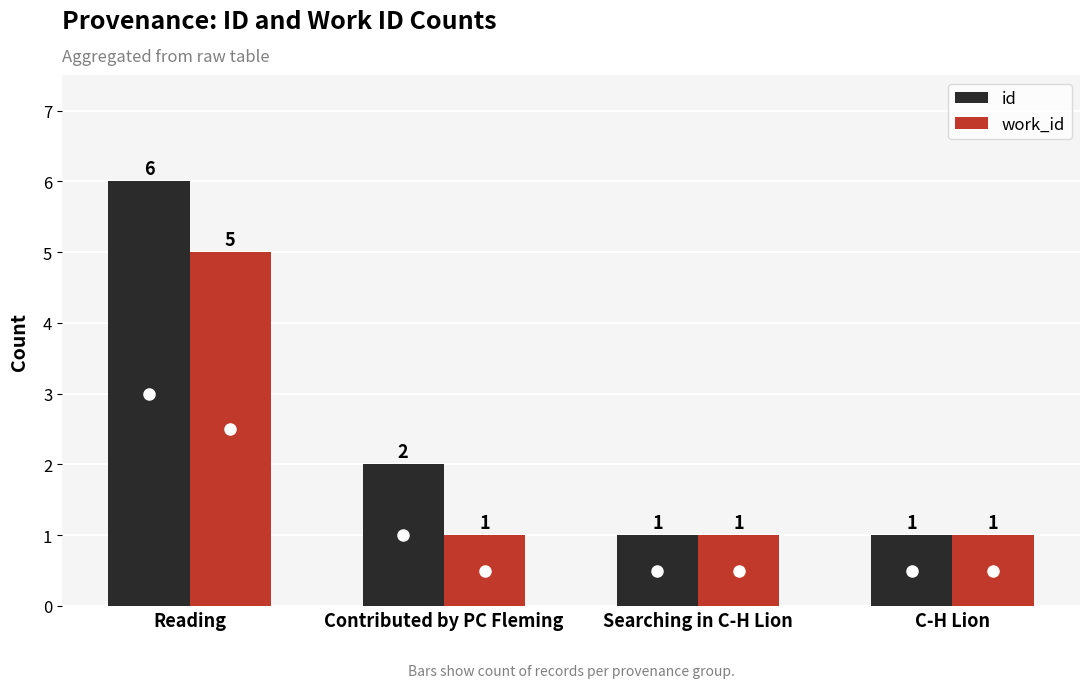

At how many categories does at least one series exceed 4?

1